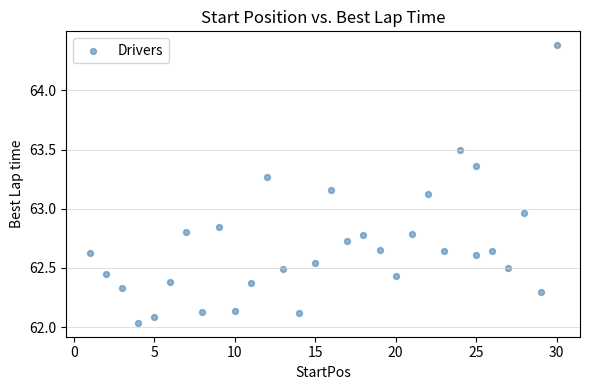

What is the range of Y values (max minus min)?

2.3